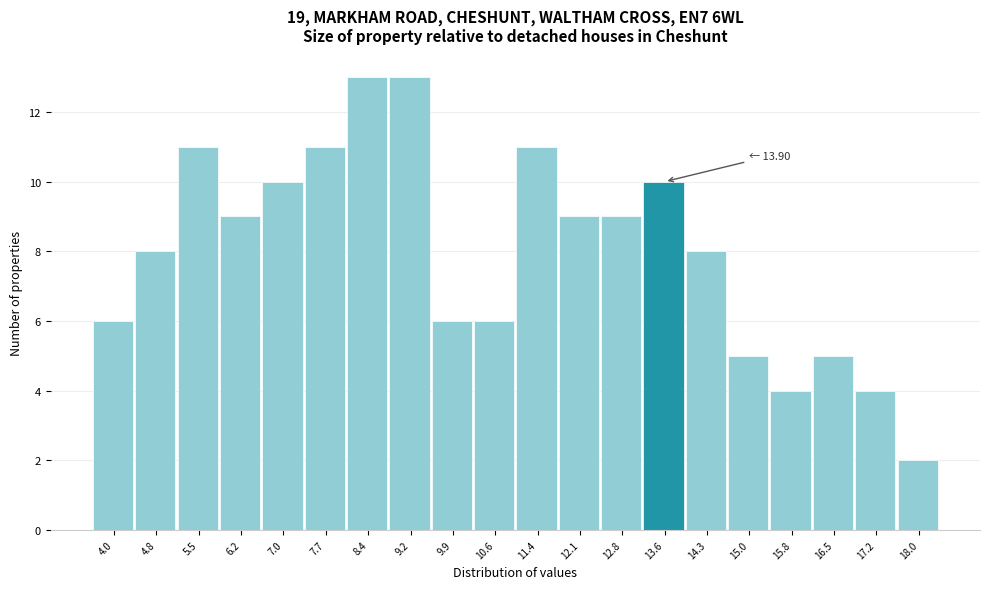

Reading left to right, list all the values displayed in this chart.

6	8	11	9	10	11	13	13	6	6	11	9	9	10	8	5	4	5	4	2